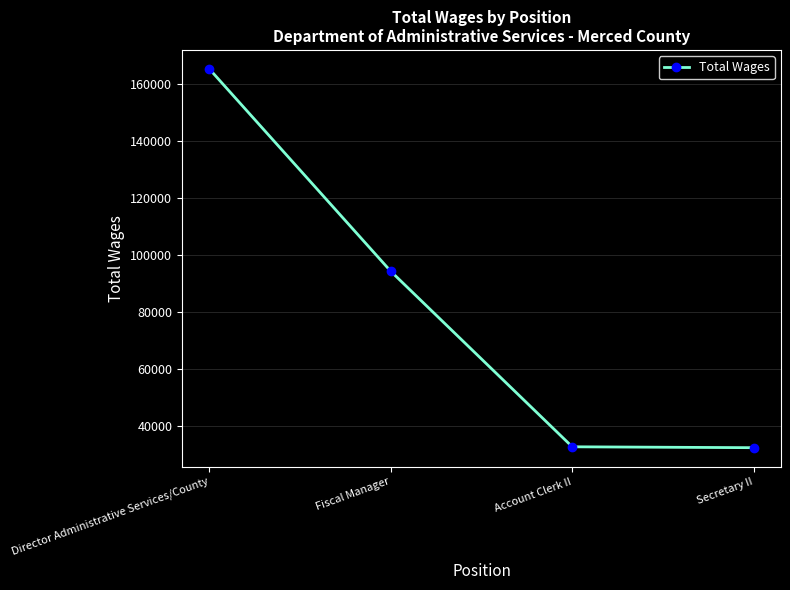

What is the label of the 1st point from the right?

Secretary II